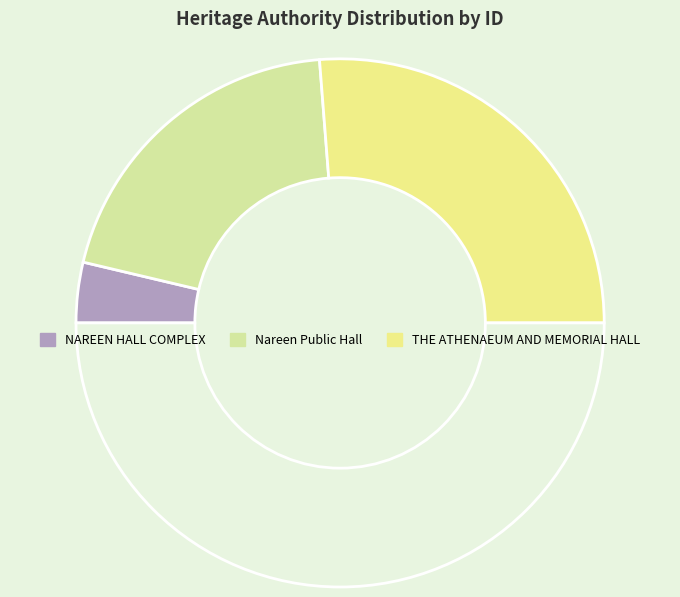

What is the smallest slice in the pie chart?

NAREEN HALL COMPLEX